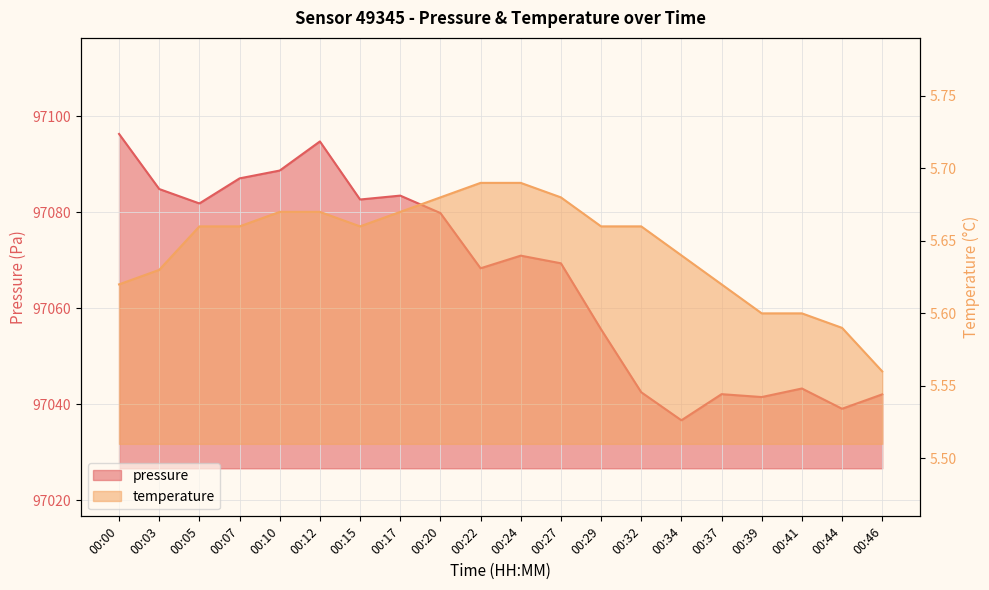

True or false: pressure has a value of 160216.7 at 00:46.

False